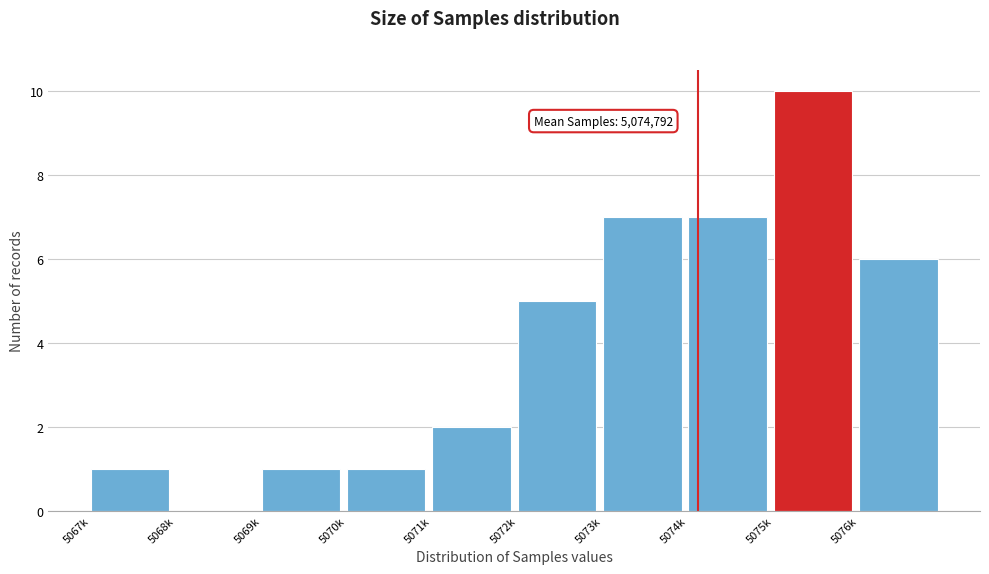

Reading left to right, transcribe all the data shown in this chart.

5067k=1	5068k=0	5069k=1	5070k=1	5071k=2	5072k=5	5073k=7	5074k=7	5075k=10	5076k=6